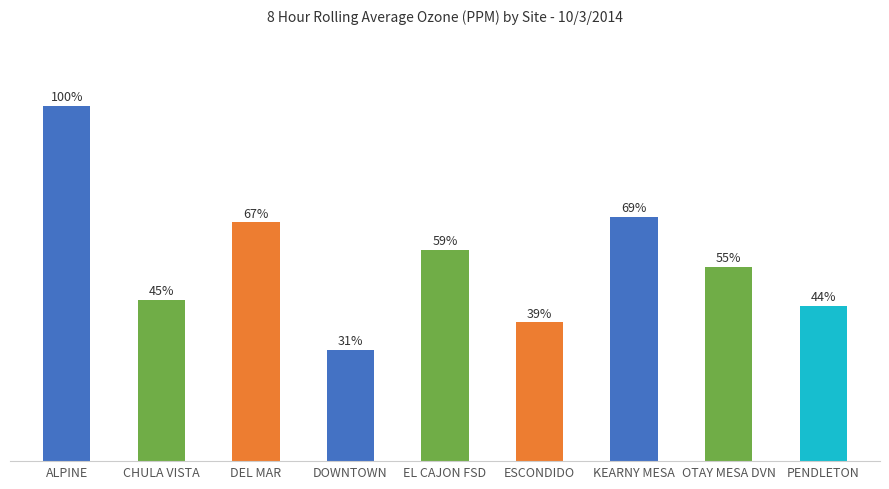

What is the label of the 1st bar from the left?

ALPINE